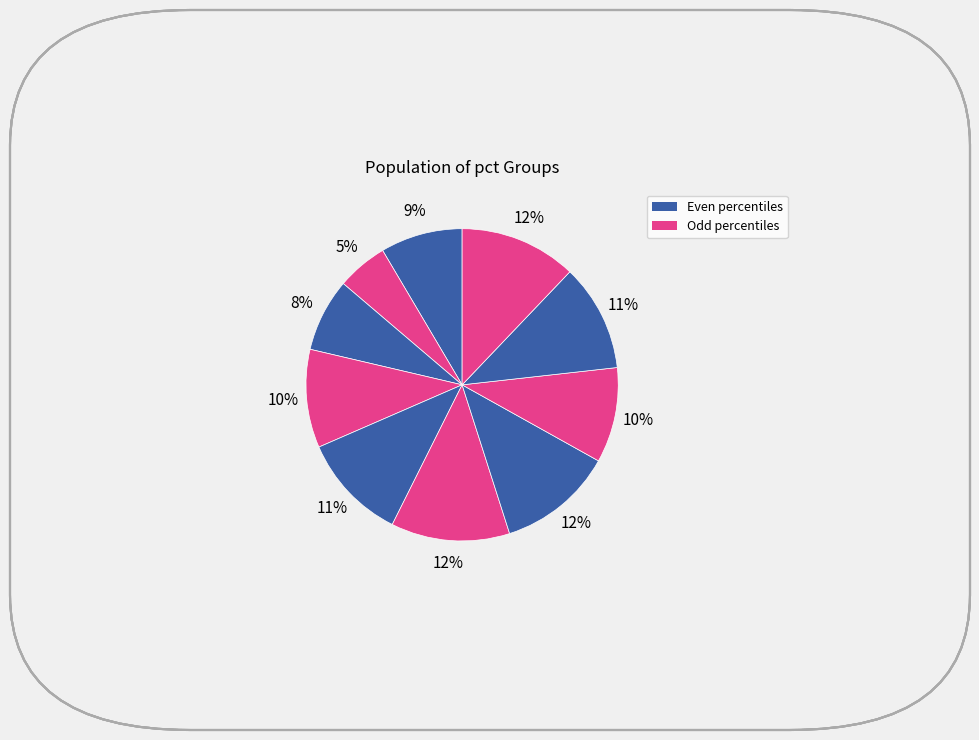

How many segments does this pie chart have?

10